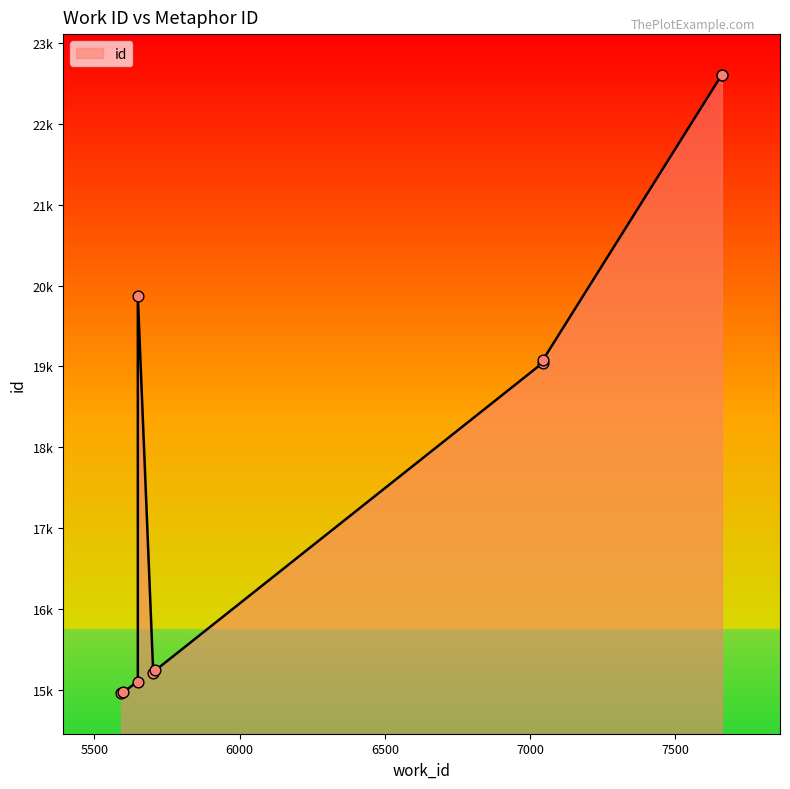

What is the change in value from 5599 to 7043?

+4106